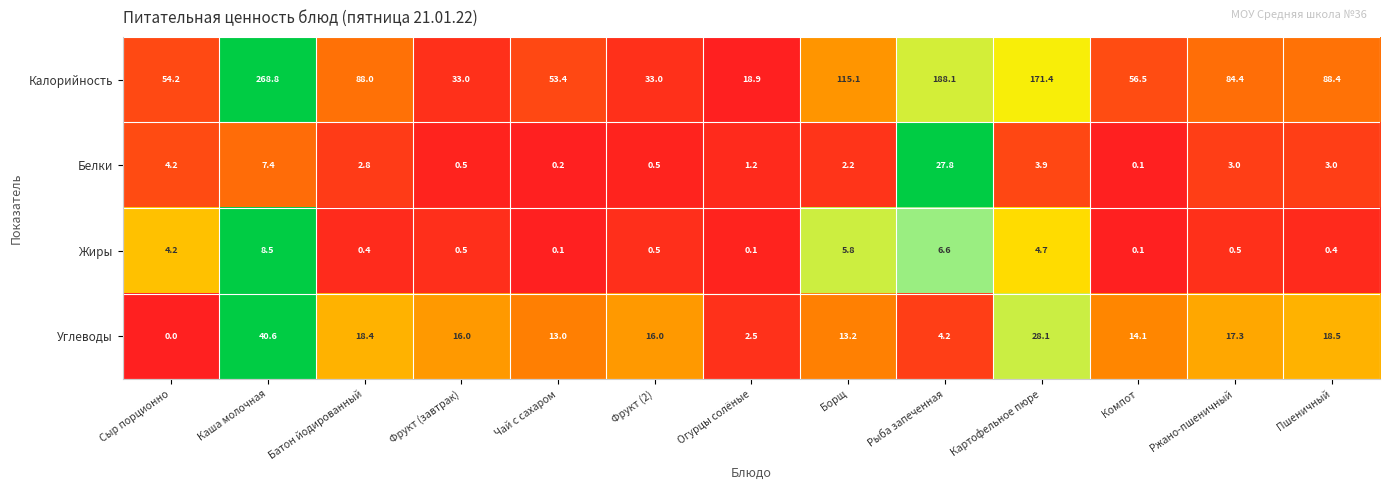

The value of Жиры at Каша молочная is 11.3. True or false?

False